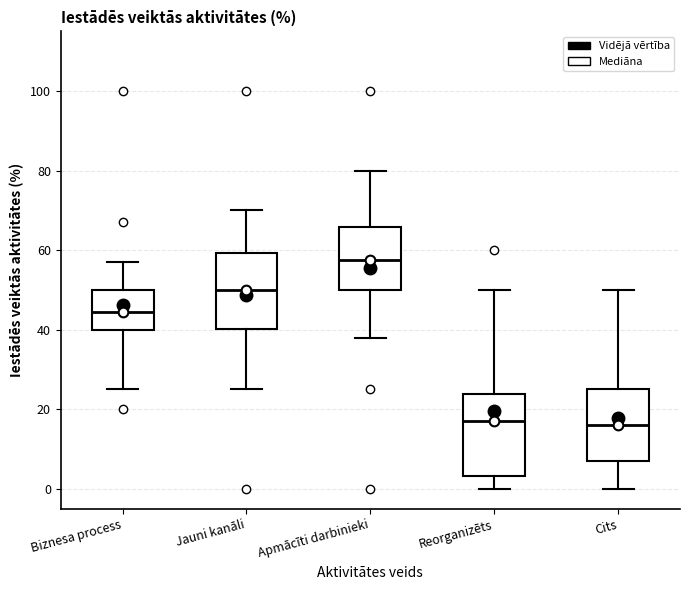

Which box has the highest median line?

Apmācīti darbinieki